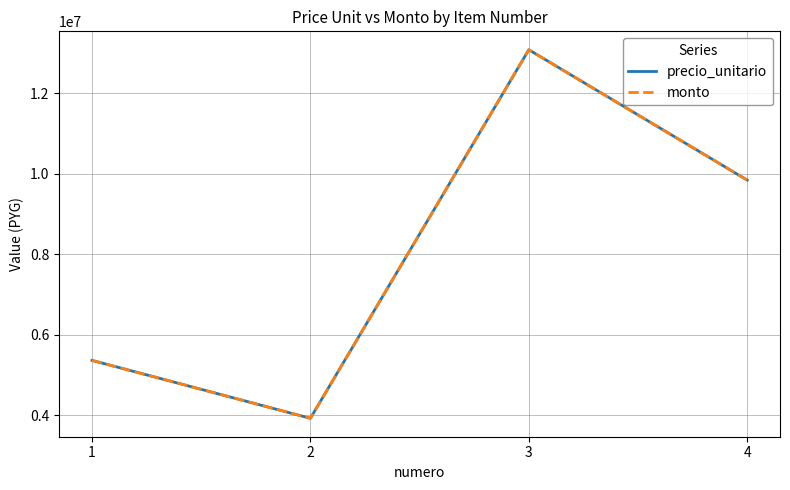

How many lines are shown in the chart?

2